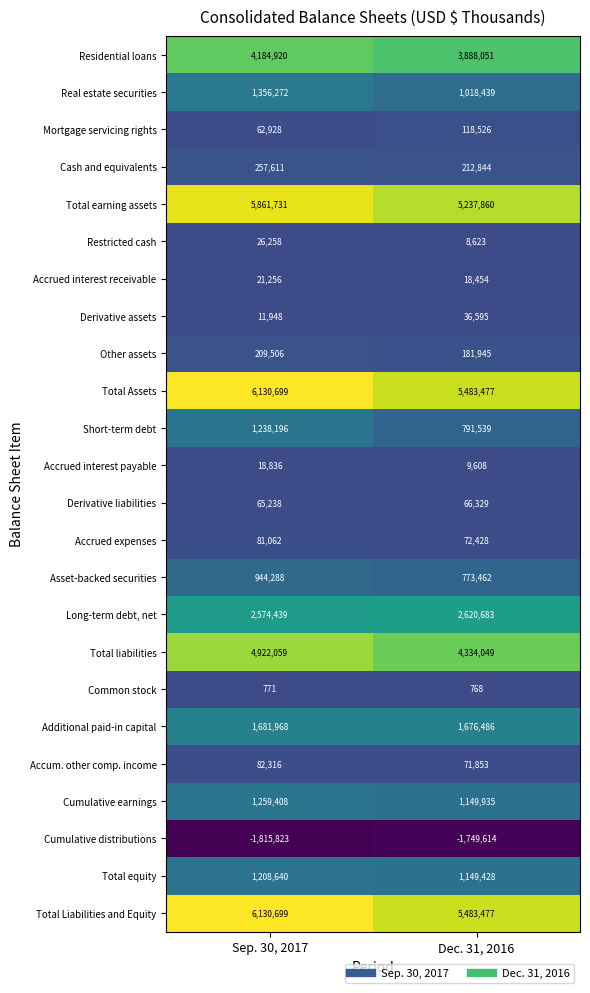

What is the difference between the maximum and minimum values in the Derivative liabilities series?

1091